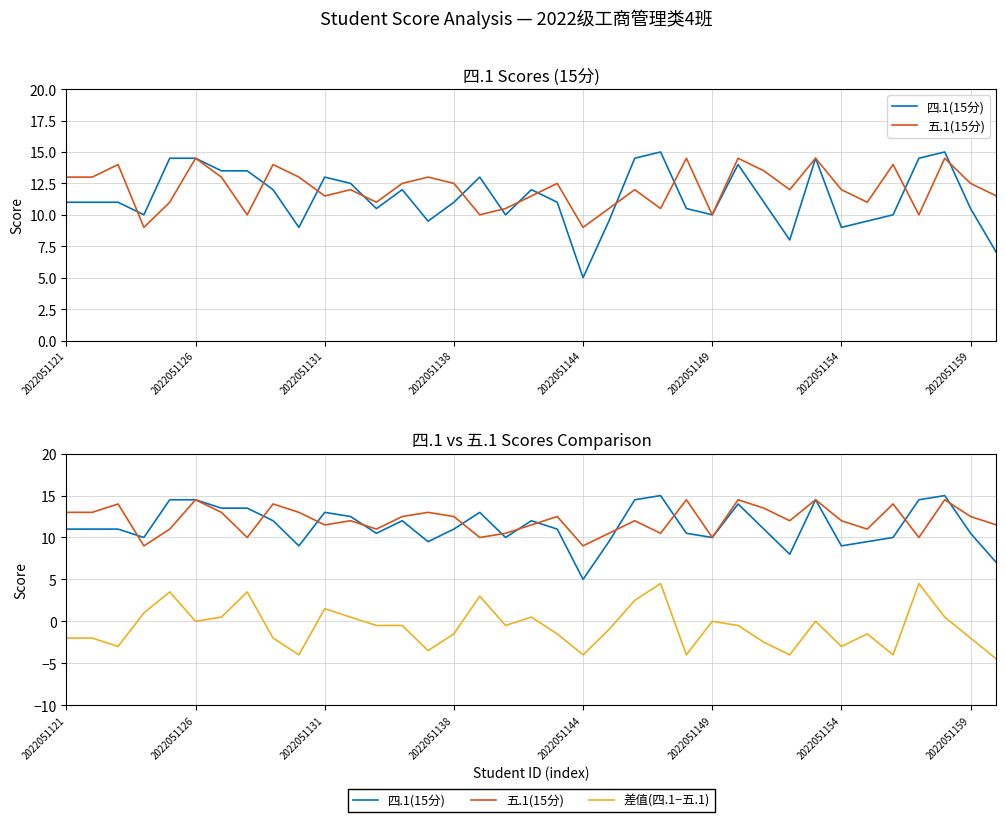

Read the 四.1(15分) value at 29.

14.5